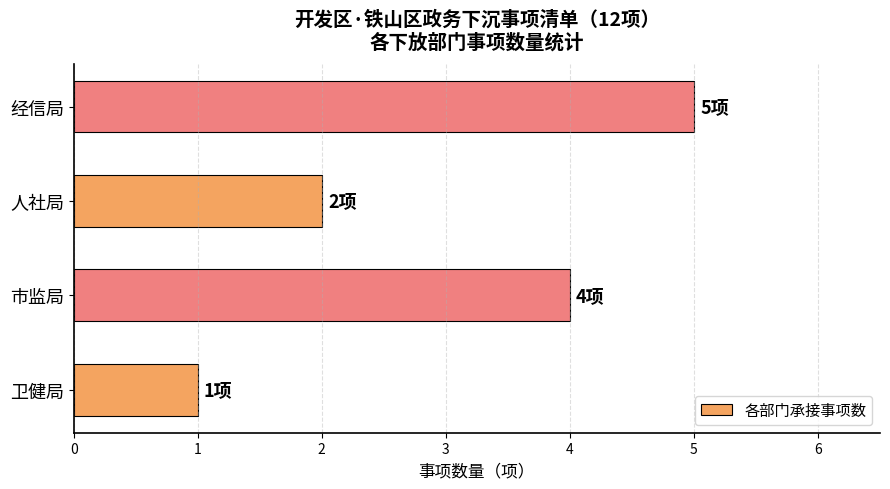

What is the sum of all values?

12